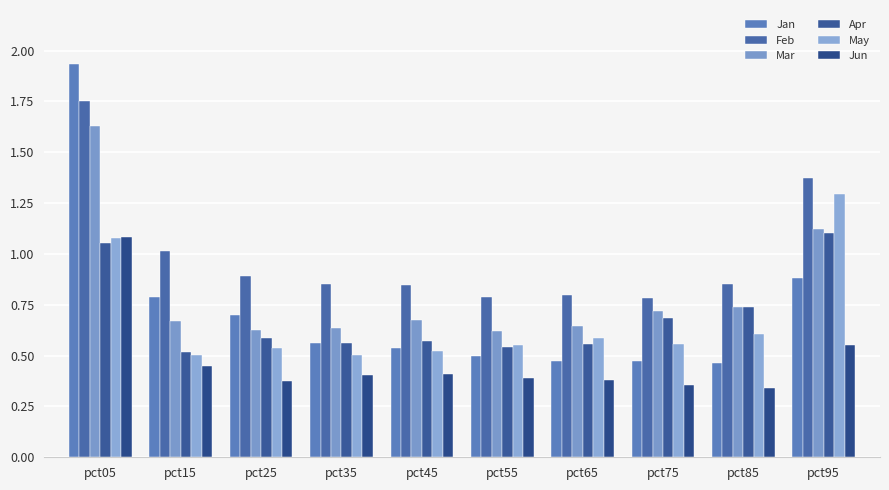

What is the minimum value shown in the chart?

0.3